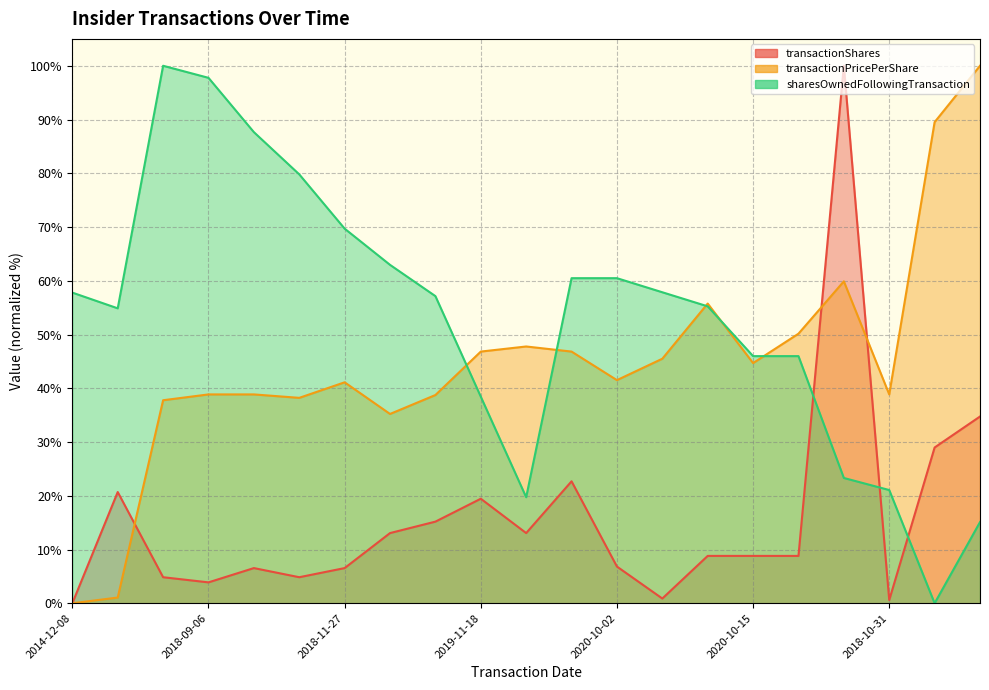

At which category does transactionShares reach its first local peak?

2014-12-15